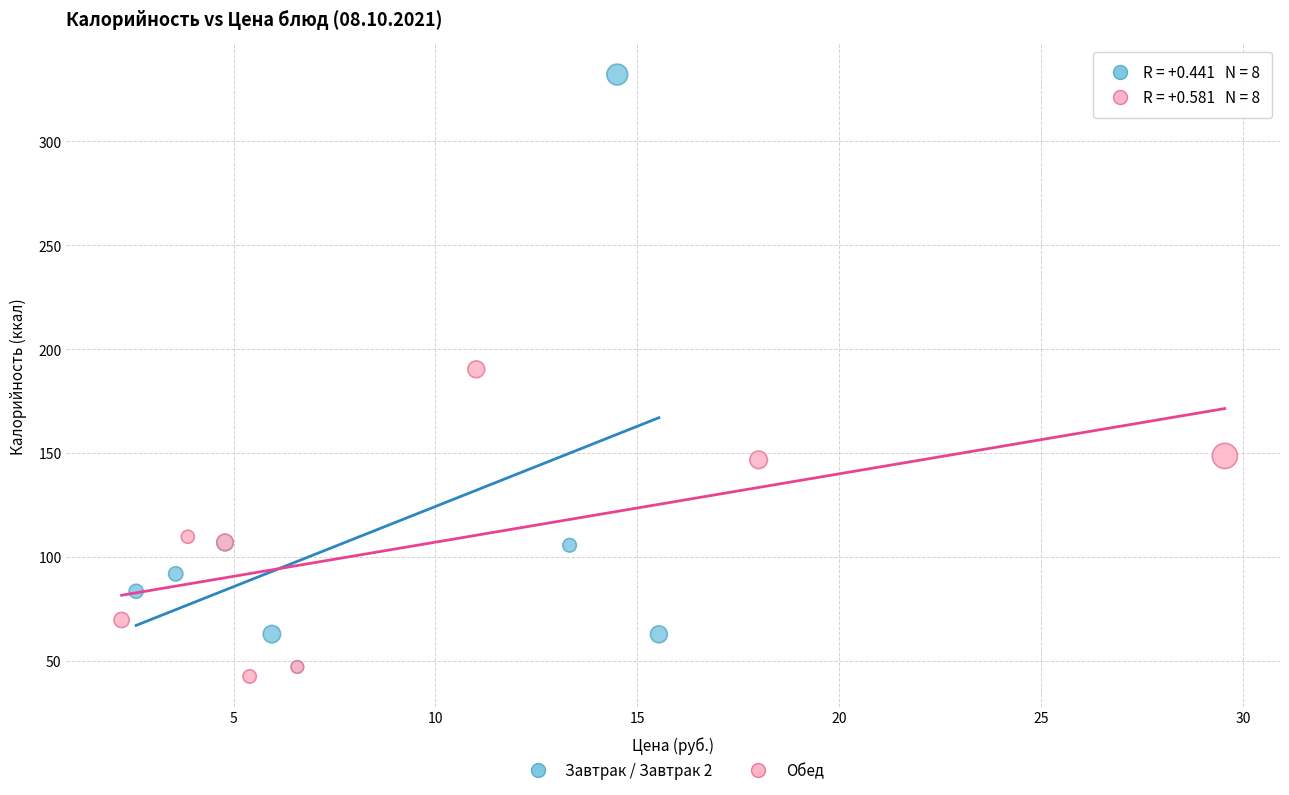

Which series reaches the maximum Y coordinate?

Завтрак / Завтрак 2